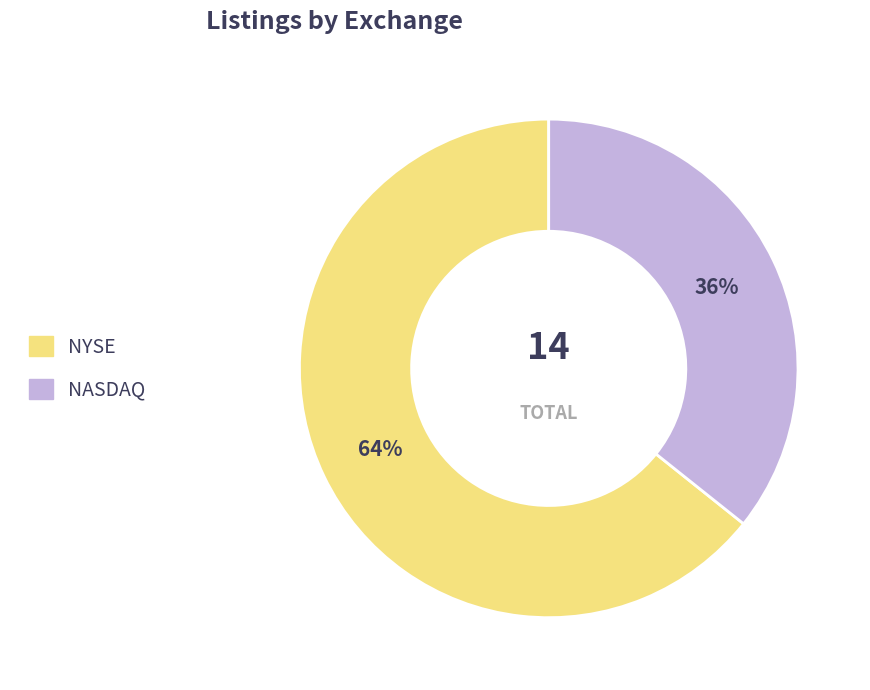

To the nearest percent, what portion does NYSE represent?

64%